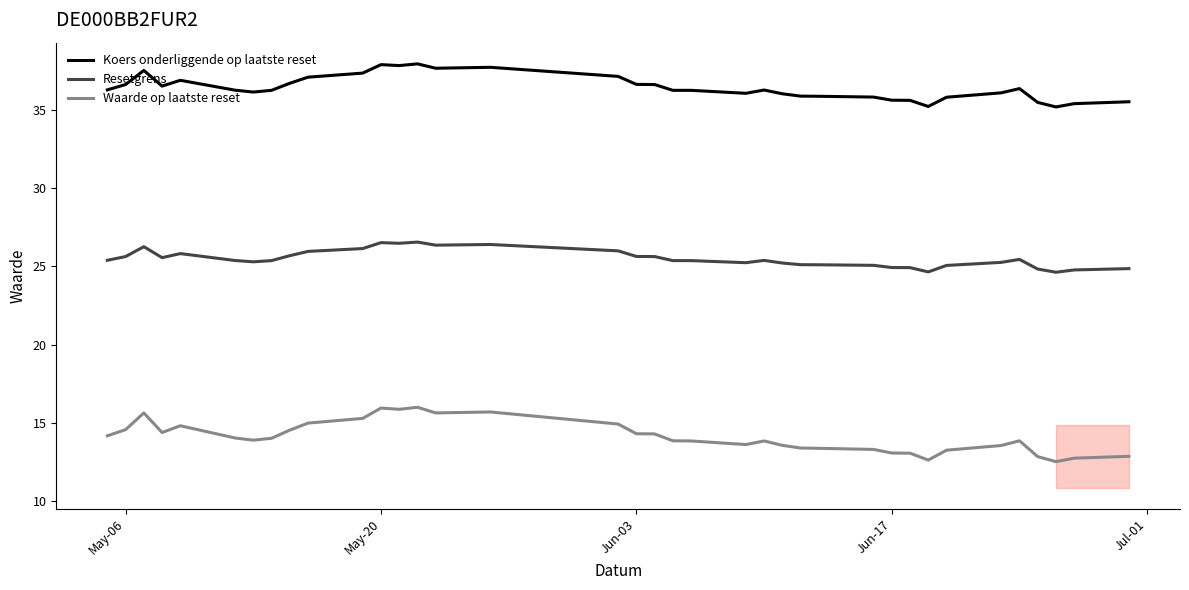

True or false: Waarde op laatste reset and Resetgrens cross at least once.

False